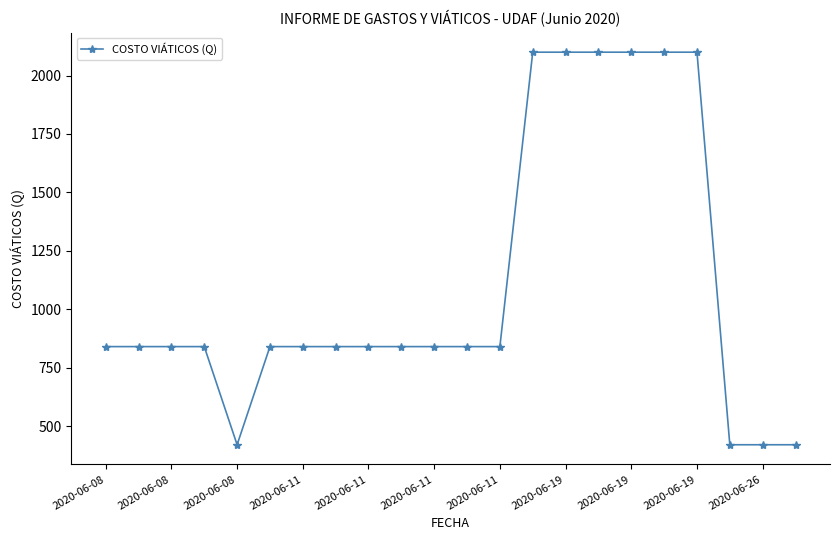

What is the value of the 2nd point from the left?

840